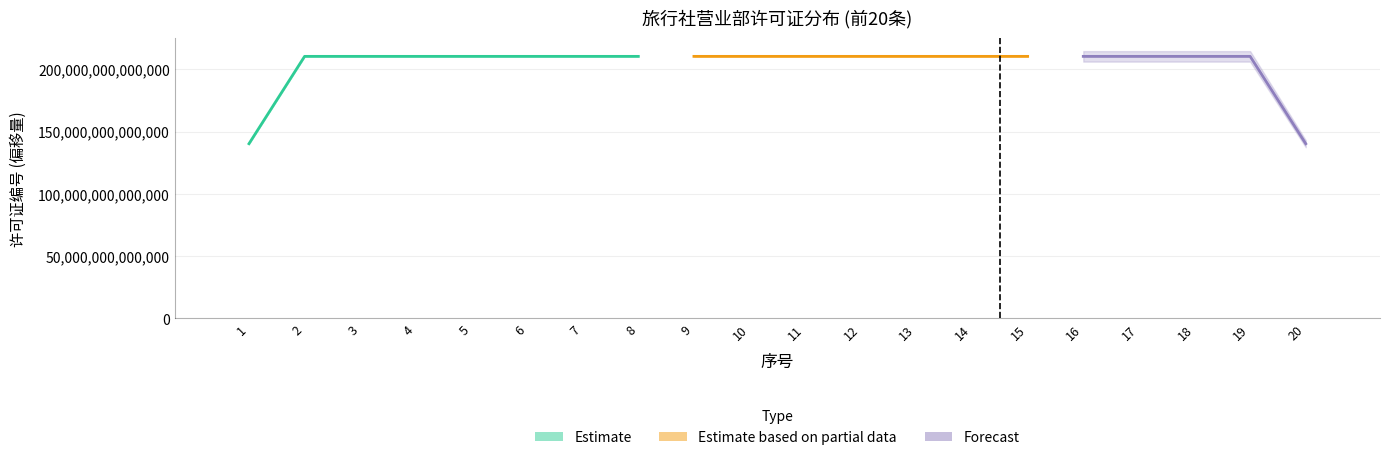

Where is the data nearest to the value 80000?

8